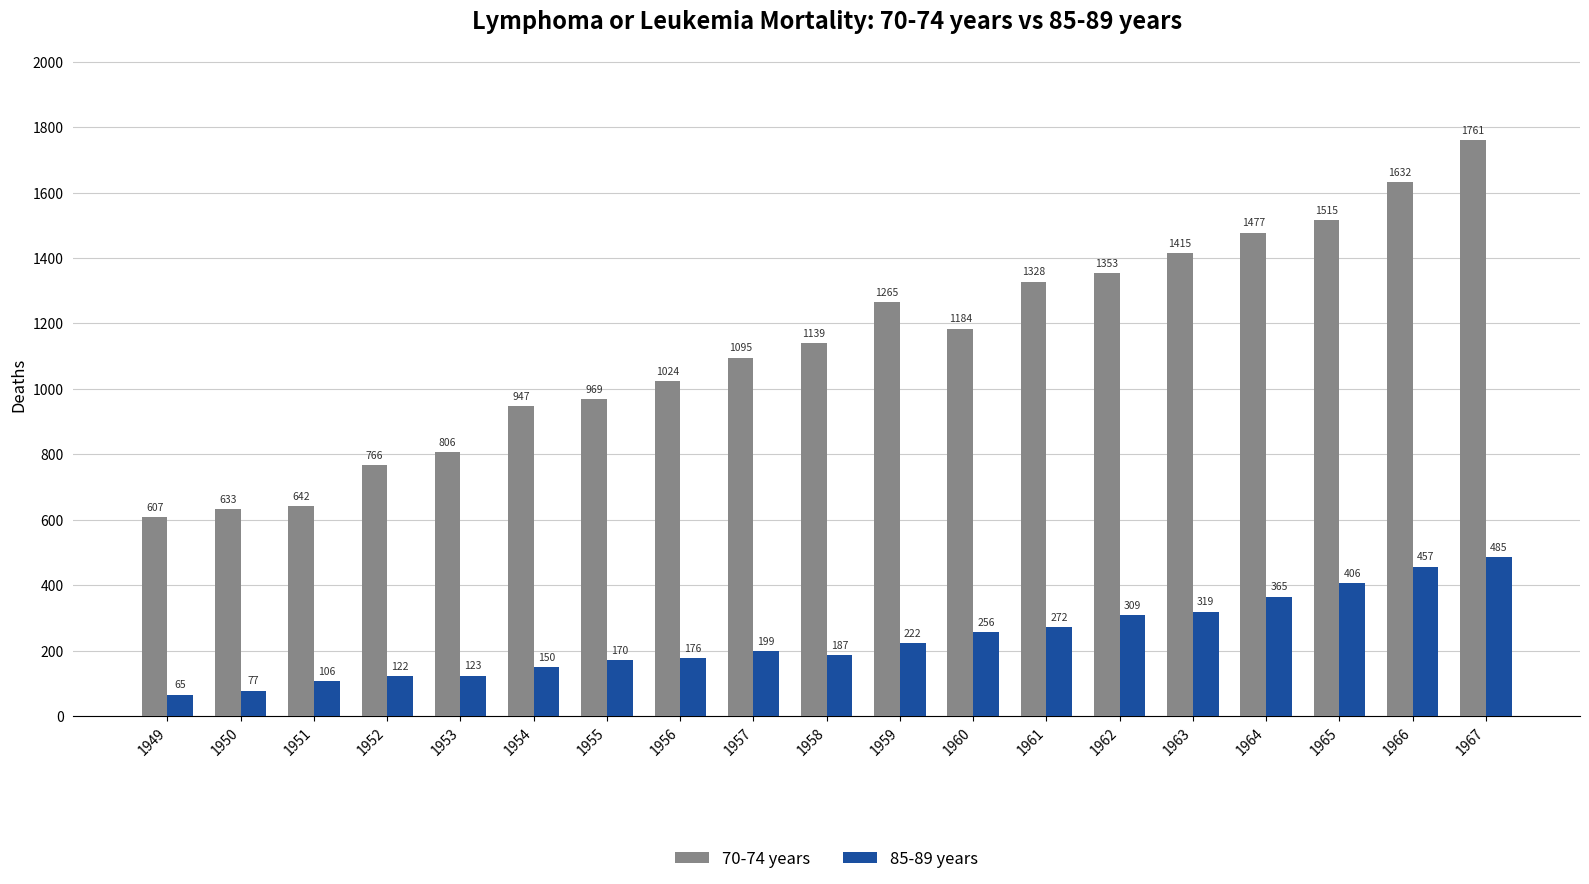

True or false: 85-89 years has a value of 425 at 1961.

False